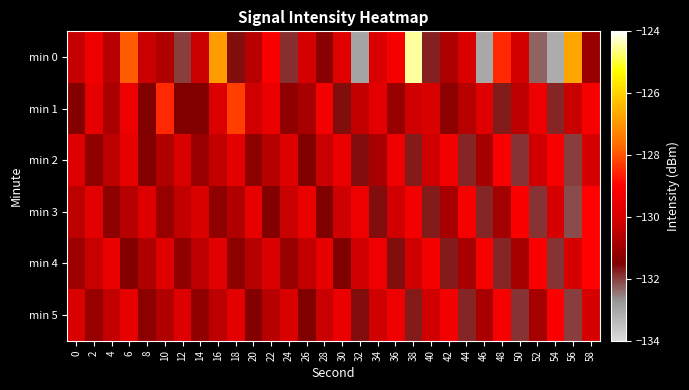

Reading right to left, transcribe all the data shown in this chart.

min 0: 58=-131.0	56=-126.7	54=-133.1	52=-132.3	50=-130.1	48=-128.5	46=-133.0	44=-129.9	42=-130.7	40=-131.7	38=-124.5	36=-129.2	34=-129.9	32=-133.0	30=-129.7	28=-131.3	26=-130.0	24=-131.9	22=-129.1	20=-130.6	18=-131.6	16=-126.9	14=-130.3	12=-132.0	10=-130.7	8=-130.3	6=-127.9	4=-130.6	2=-129.4	0=-130.3
min 1: 58=-129.2	56=-130.3	54=-131.8	52=-129.4	50=-130.5	48=-131.7	46=-129.8	44=-130.6	42=-131.3	40=-129.9	38=-130.2	36=-131.1	34=-129.7	32=-130.4	30=-131.6	28=-129.3	26=-130.8	24=-131.2	22=-129.5	20=-130.1	18=-128.2	16=-129.8	14=-131.5	12=-131.5	10=-128.5	8=-131.5	6=-129.4	4=-130.8	2=-129.6	0=-131.4
min 2: 58=-130.0	56=-132.0	54=-129.2	52=-130.1	50=-131.9	48=-129.1	46=-130.9	44=-131.8	42=-129.3	40=-130.2	38=-131.7	36=-129.4	34=-130.8	32=-131.6	30=-129.5	28=-130.3	26=-131.5	24=-129.8	22=-130.6	20=-131.3	18=-129.7	16=-130.4	14=-131.1	12=-129.9	10=-130.7	8=-131.4	6=-129.6	4=-130.5	2=-131.2	0=-129.8
min 3: 58=-129.0	56=-132.1	54=-130.0	52=-131.9	50=-129.1	48=-130.9	46=-131.8	44=-129.2	42=-130.8	40=-131.7	38=-129.3	36=-130.1	34=-131.6	32=-129.4	30=-130.2	28=-131.5	26=-129.5	24=-130.3	22=-131.4	20=-129.6	18=-130.7	16=-131.2	14=-129.9	12=-130.4	10=-131.1	8=-129.8	6=-130.6	4=-131.3	2=-129.7	0=-130.5
min 4: 58=-129.0	56=-130.0	54=-131.9	52=-129.1	50=-130.9	48=-131.8	46=-129.2	44=-130.8	42=-131.7	40=-129.3	38=-130.1	36=-131.6	34=-129.4	32=-130.2	30=-131.5	28=-129.6	26=-130.4	24=-131.1	22=-129.9	20=-130.6	18=-131.3	16=-129.7	14=-130.5	12=-131.2	10=-129.8	8=-130.7	6=-131.4	4=-129.5	2=-130.3	0=-131.0
min 5: 58=-130.0	56=-132.0	54=-129.1	52=-130.9	50=-131.9	48=-129.2	46=-130.8	44=-131.8	42=-129.3	40=-130.1	38=-131.7	36=-129.4	34=-130.2	32=-131.6	30=-129.5	28=-130.3	26=-131.5	24=-129.9	22=-130.6	20=-131.4	18=-129.7	16=-130.5	14=-131.2	12=-129.8	10=-130.7	8=-131.3	6=-129.6	4=-130.4	2=-131.1	0=-129.9